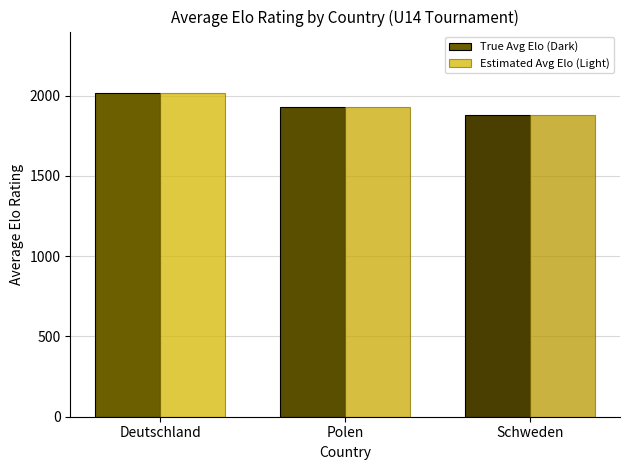

Which label corresponds to the largest value in the chart?

Deutschland